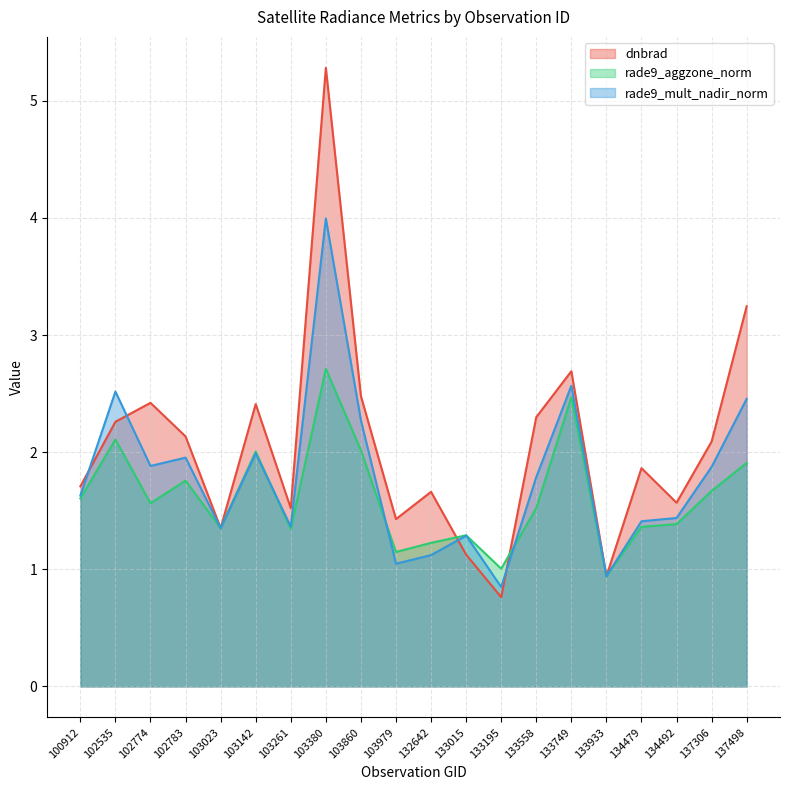

The dnbrad series shows 2.8 at 132642. True or false?

False